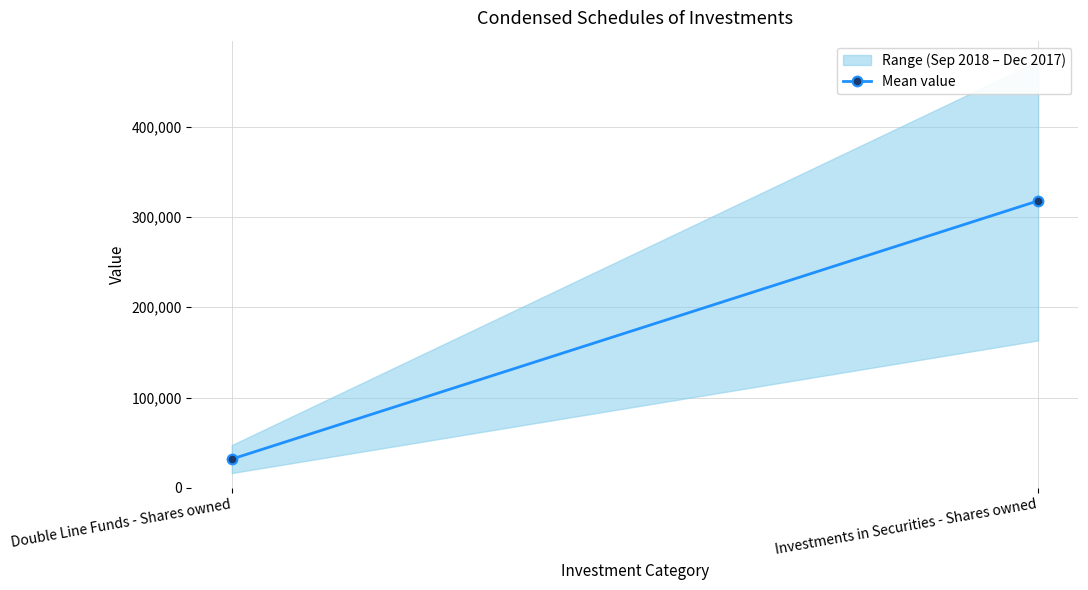

Rank the categories by value from lowest to highest.

Double Line Funds - Shares owned, Investments in Securities - Shares owned